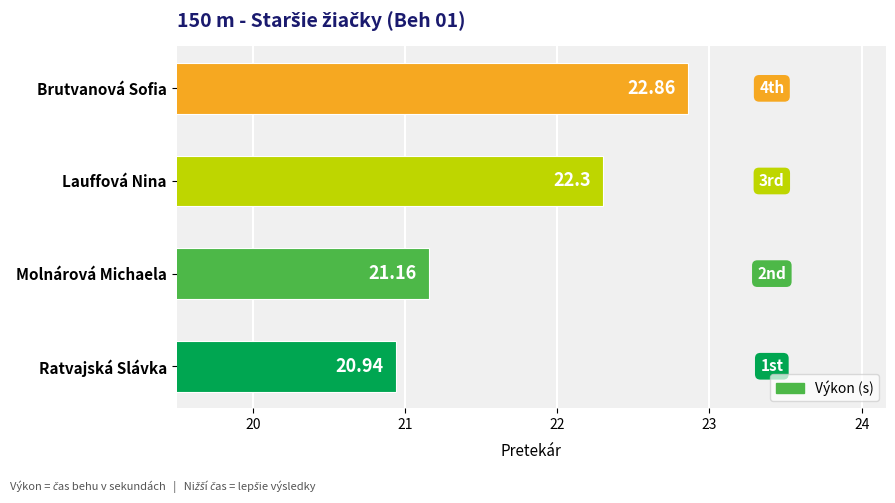

At which label is the value closest to 21?

Ratvajská Slávka